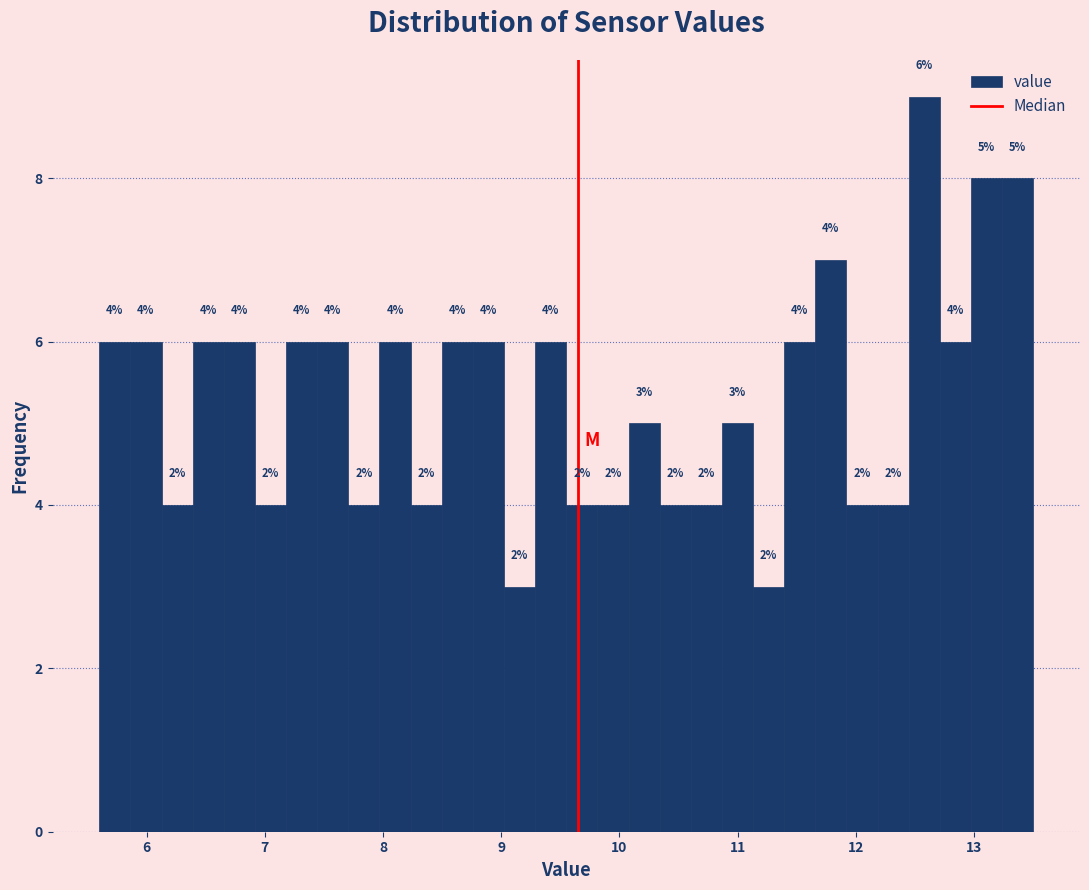

Read against the x-axis, roughly where is the centre of the tallest bar?

12.6